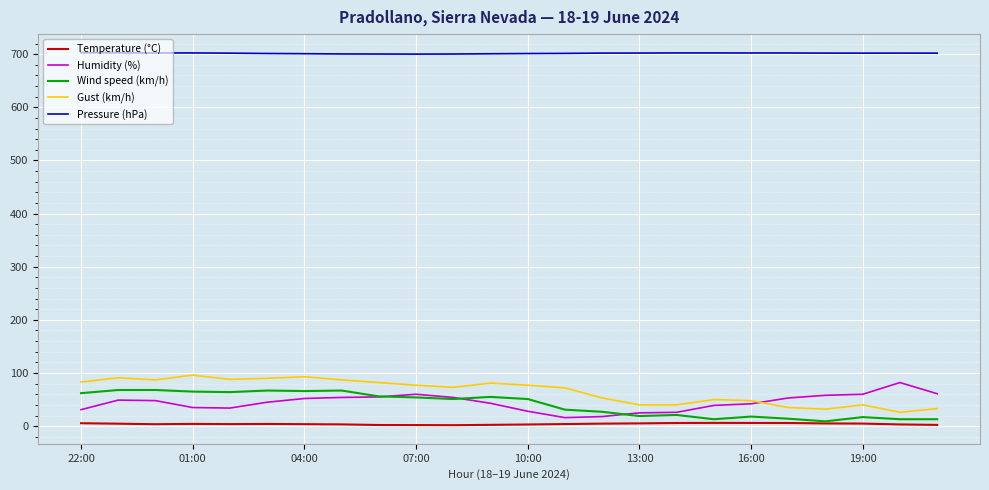

What are all the series names shown in the legend?

Temperature (°C), Humidity (%), Wind speed (km/h), Gust (km/h), Pressure (hPa)